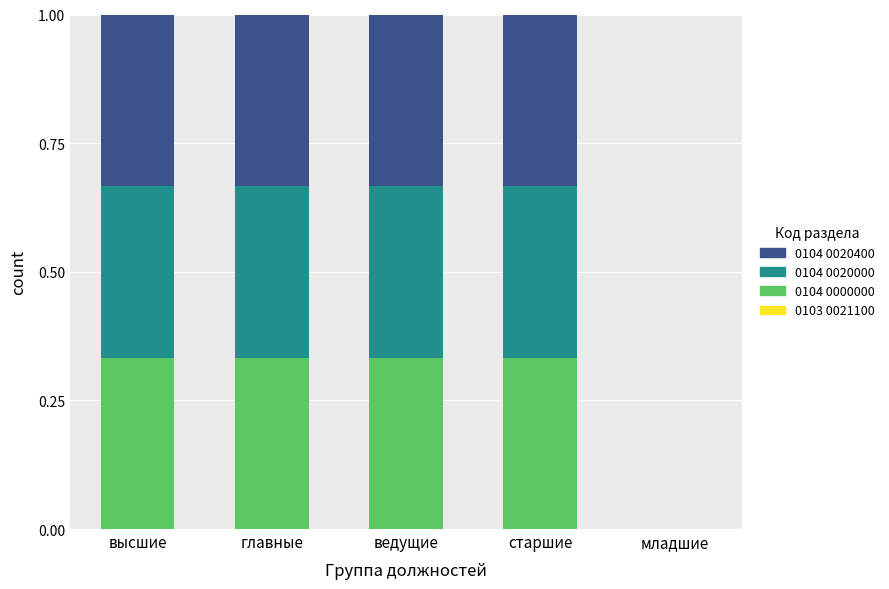

How many series are shown in this chart?

3